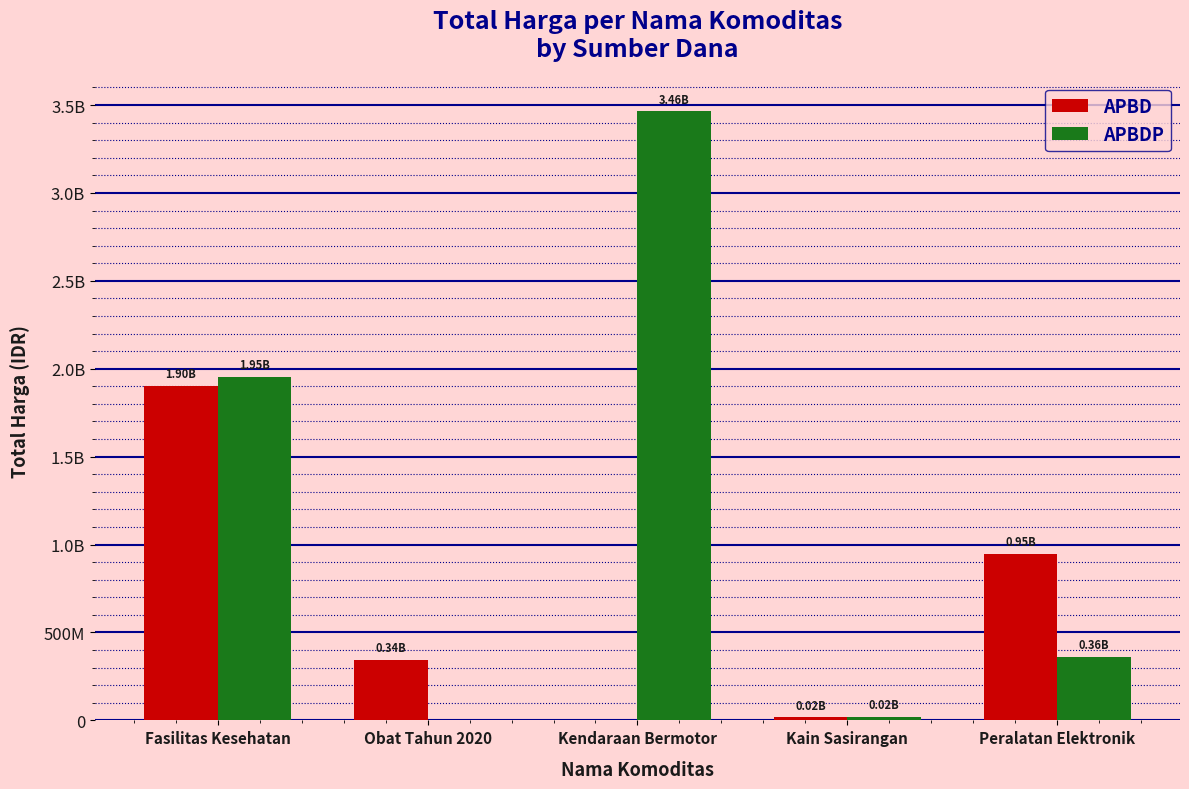

Read the APBD value at Kain Sasirangan.

18900000